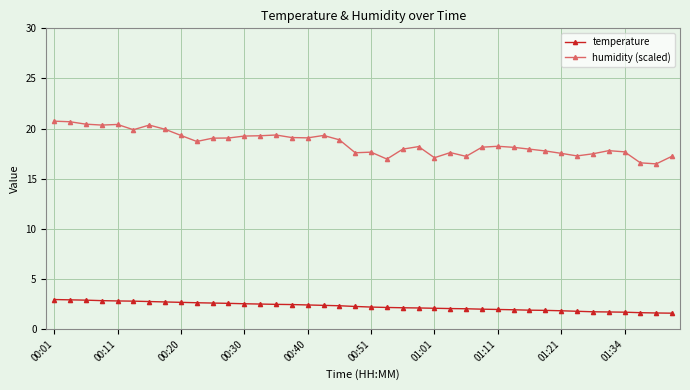

True or false: temperature and humidity (scaled) intersect in this chart.

False